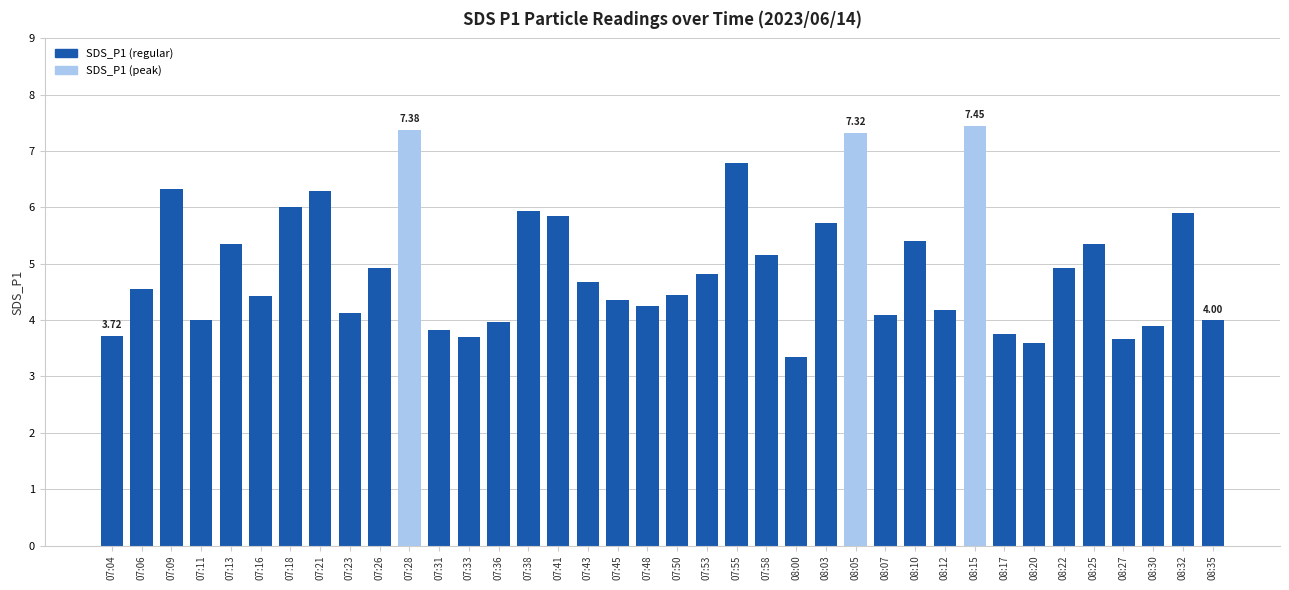

How many bars are there in total?

38